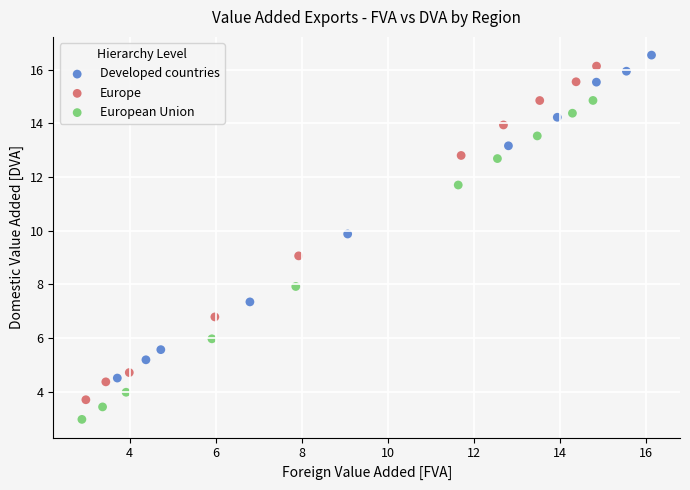

Which series has the largest Y range (max minus min)?

Europe